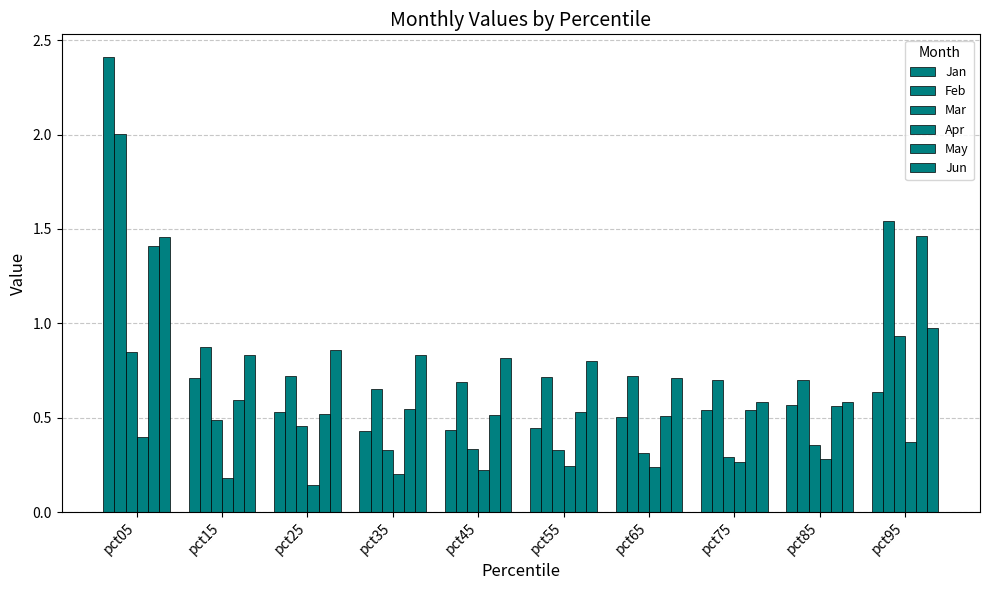

Is it true that Jun equals 1.1 at pct55?

False